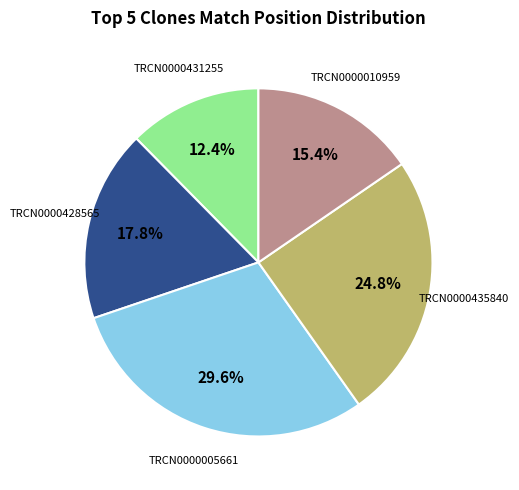

Is there any slice that represents more than half of the pie?

No